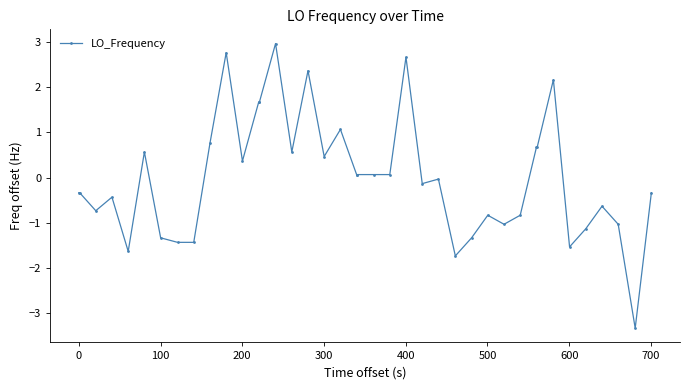

What is the value of the 19th point from the left?

1.1